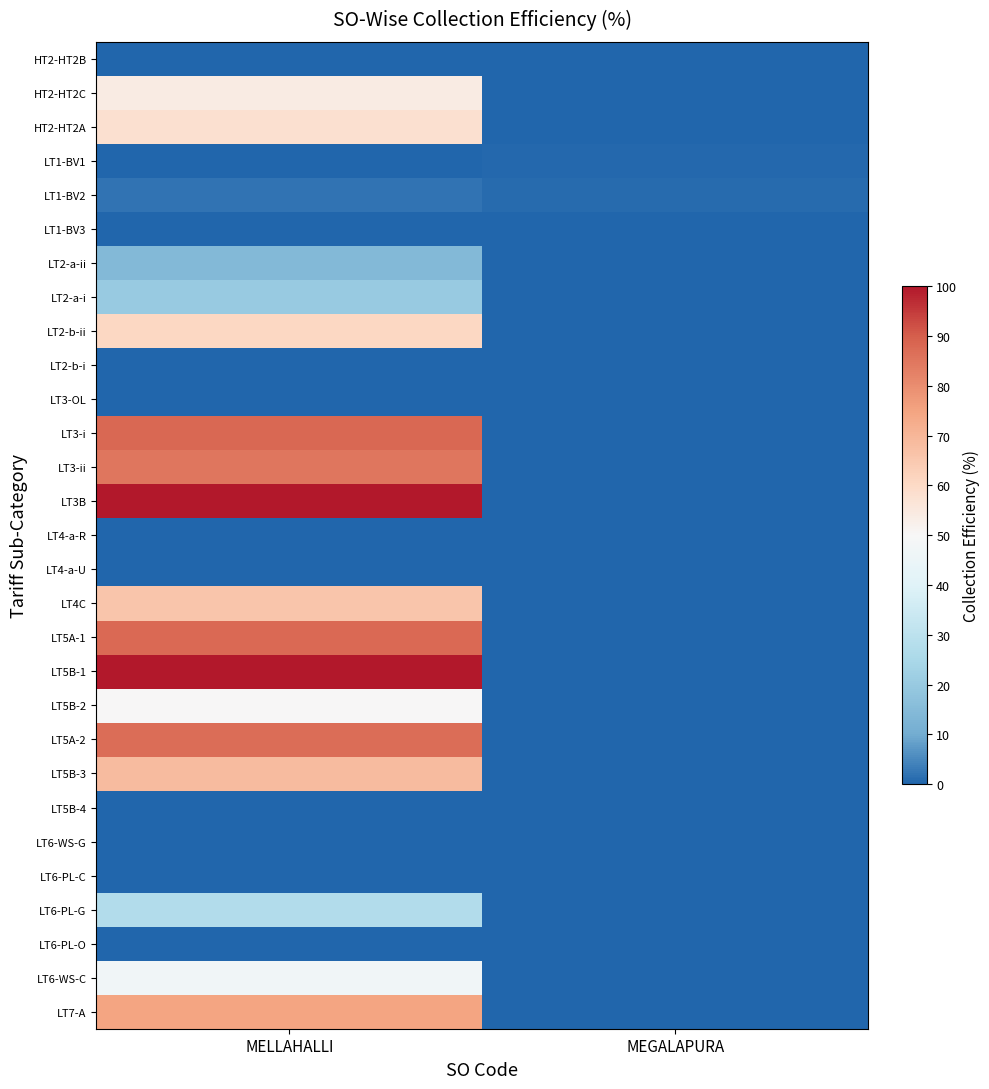

Which series changed the most between MELLAHALLI and MEGALAPURA?

LT3B